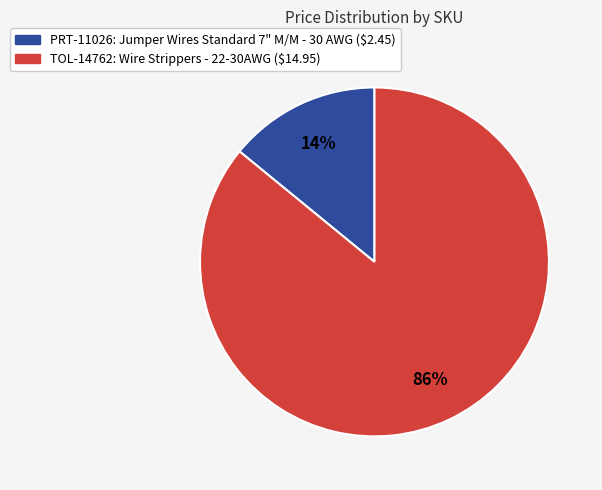

True or false: TOL-14762 accounts for 73% of the total.

False